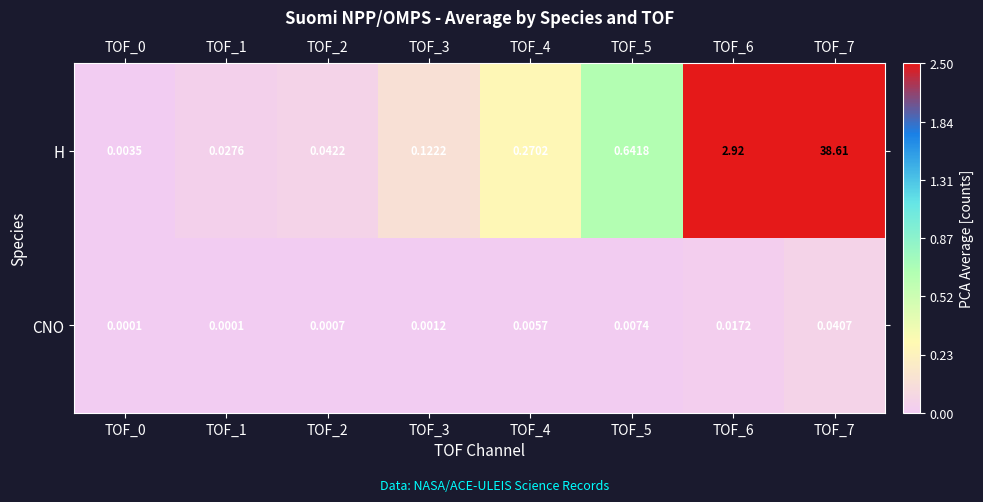

At which category is the sum across all series the highest?

TOF_7